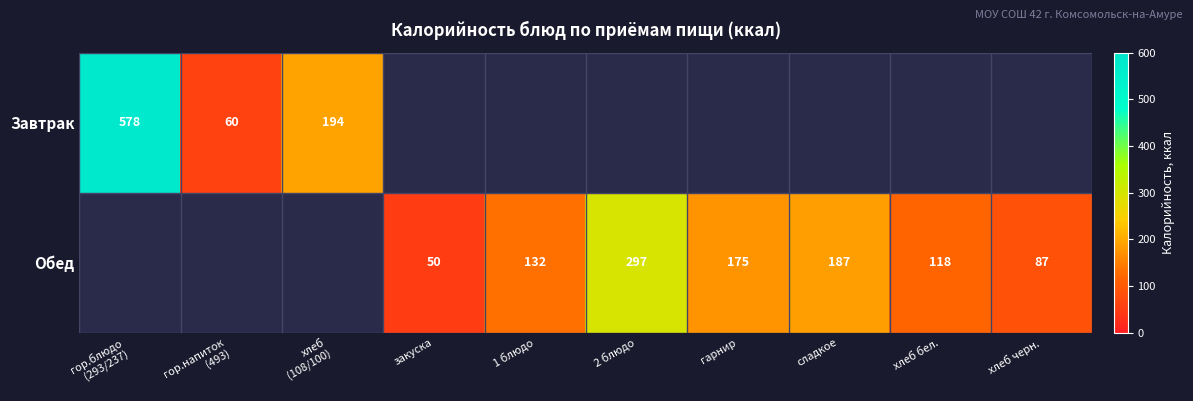

Is it true that Обед equals 50 at закуска?

True